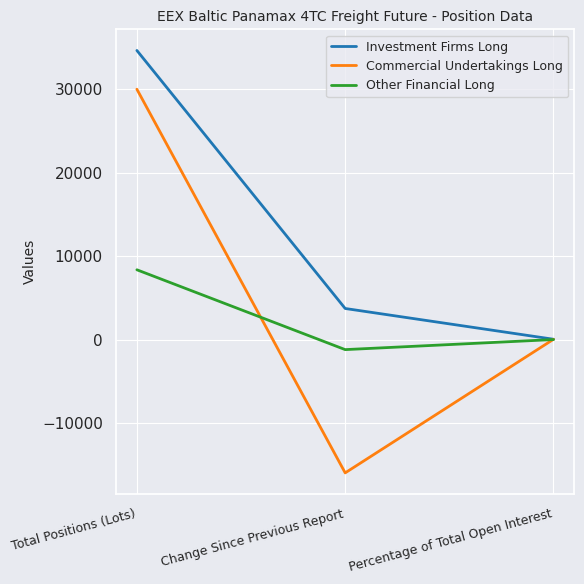

List the labels in order of Other Financial Long value, largest first.

Total Positions (Lots), Percentage of Total Open Interest, Change Since Previous Report